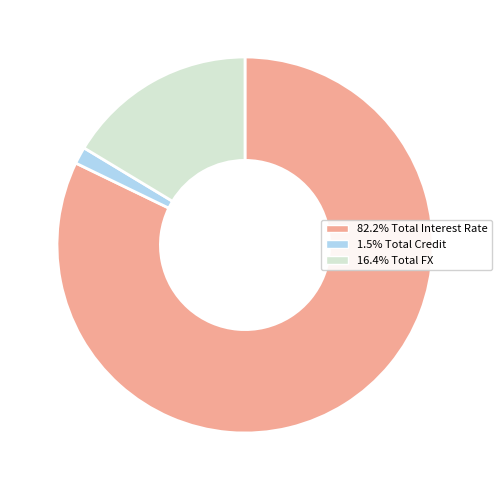

Is there a majority slice in this chart?

Yes